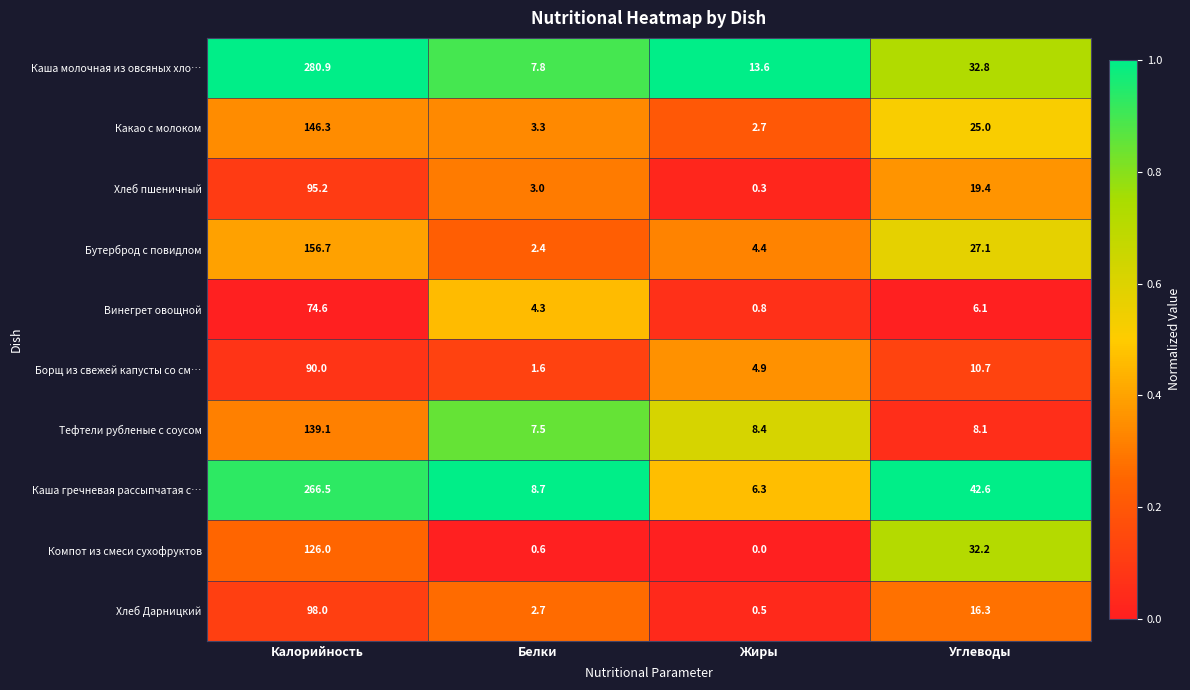

What is the difference between the Каша гречневая рассыпчатая с… values at Калорийность and Углеводы?

223.9